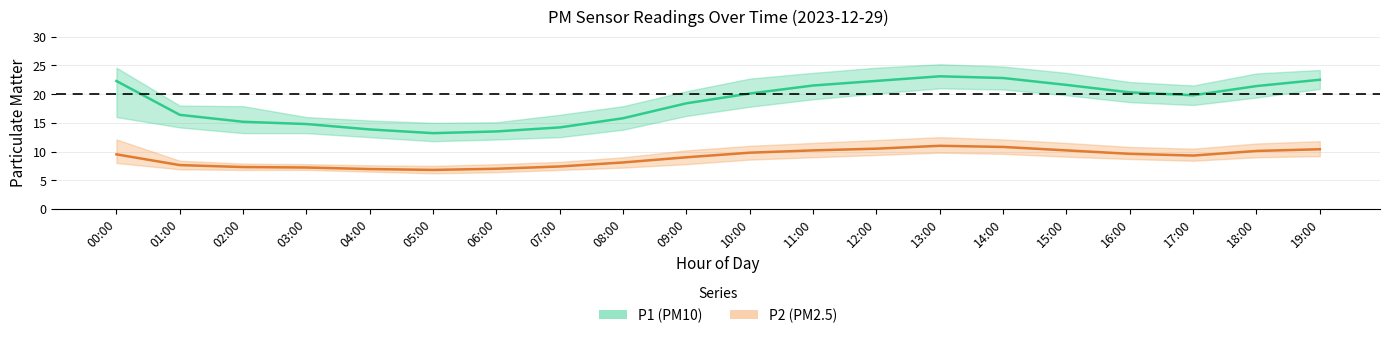

At which label does P1_upper first exceed 22?

00:00